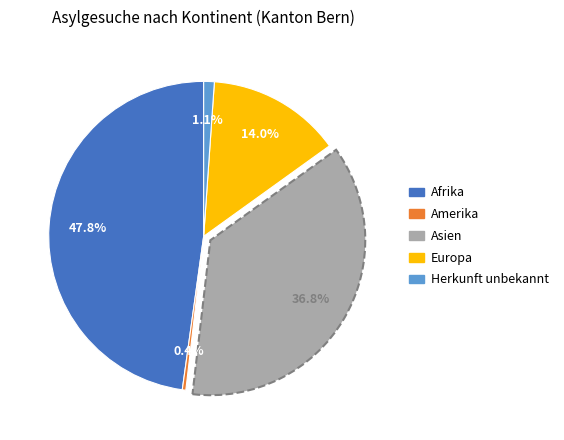

The Herkunft unbekannt slice represents 1% of the pie. True or false?

True